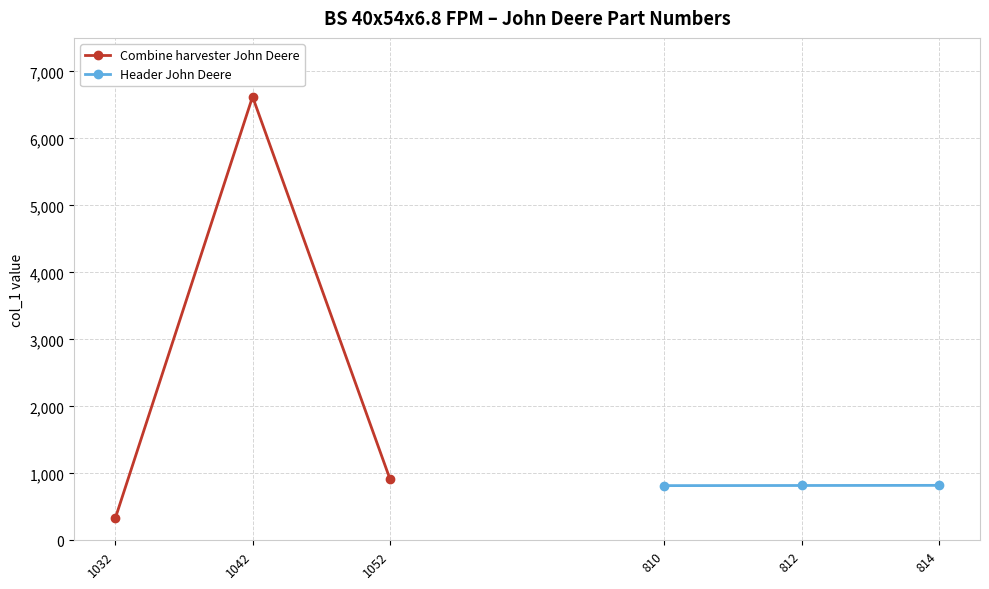

Is this an area chart (filled region under the line)?

No